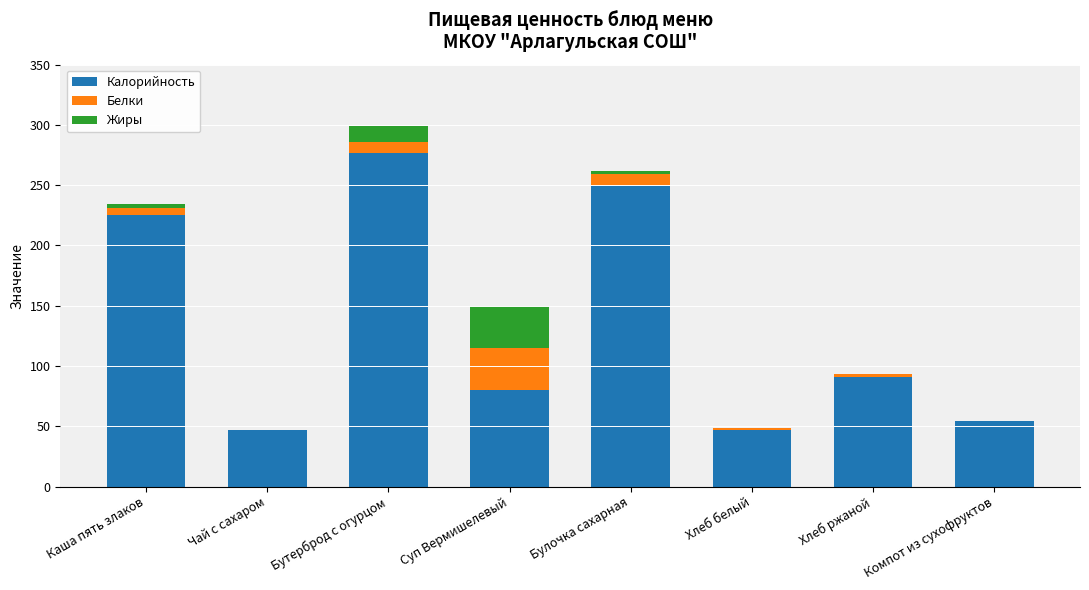

True or false: Калорийность has a value of 115.2 at Суп Вермишелевый.

False